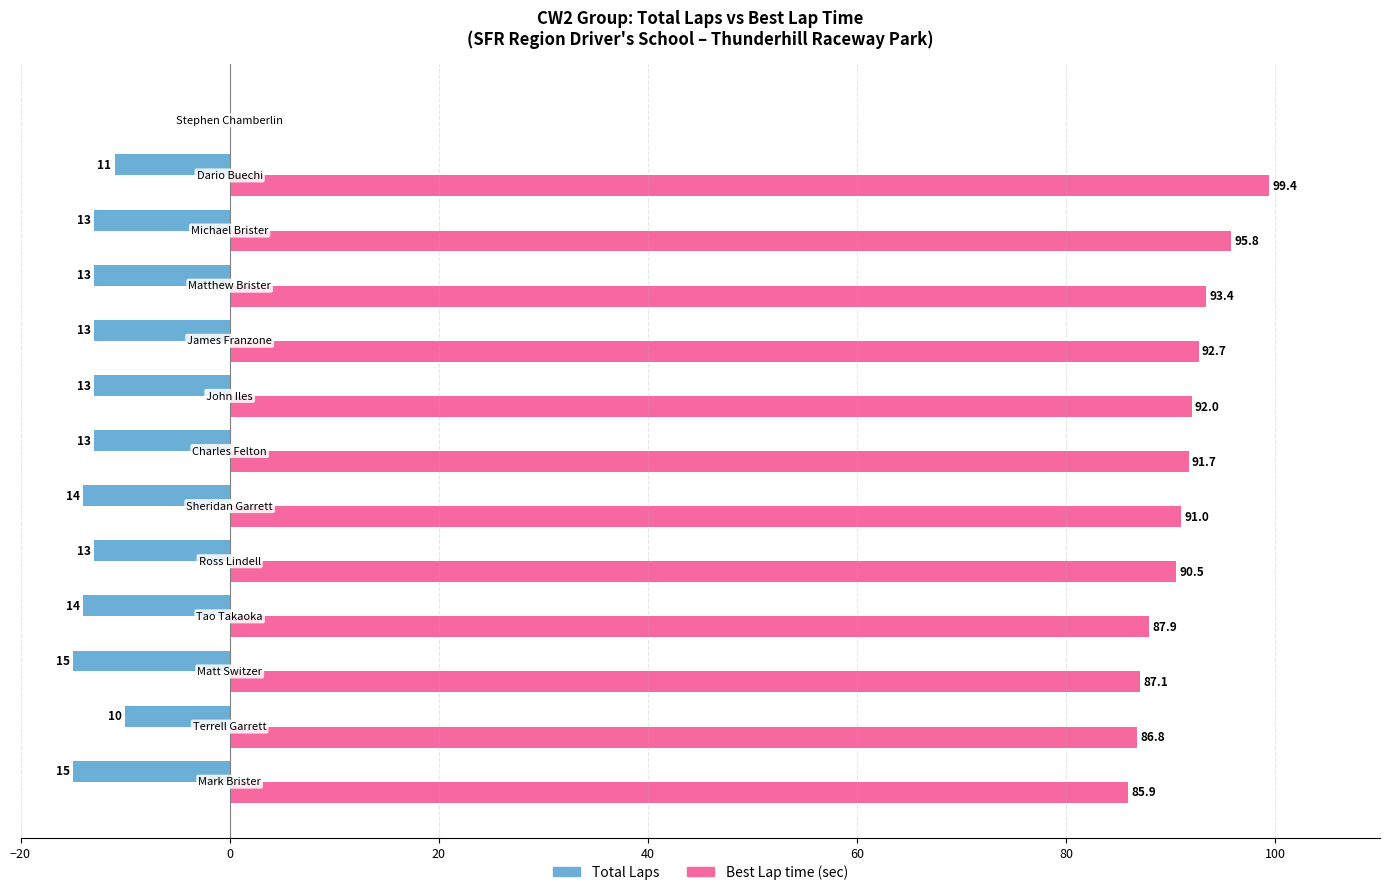

What is the greatest value displayed?

99.4